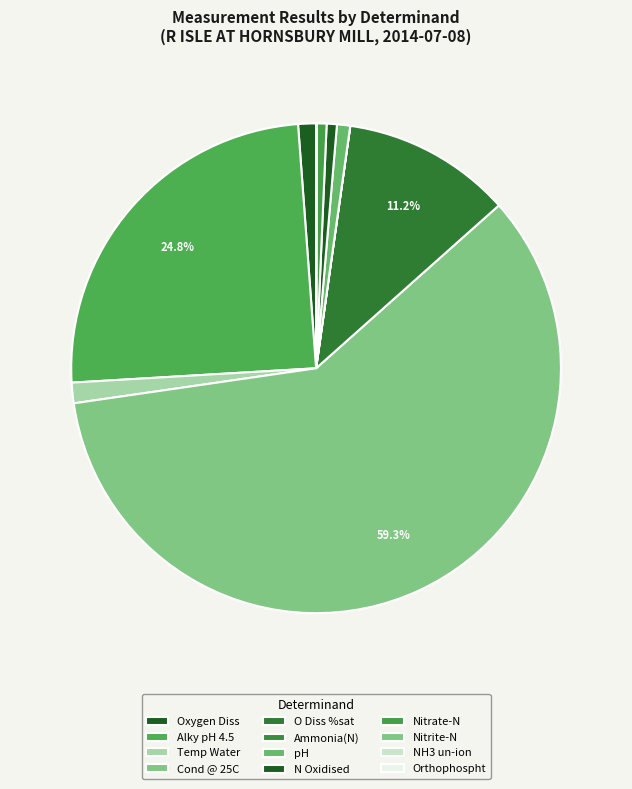

Which has a higher value, O Diss %sat or Nitrate-N?

O Diss %sat